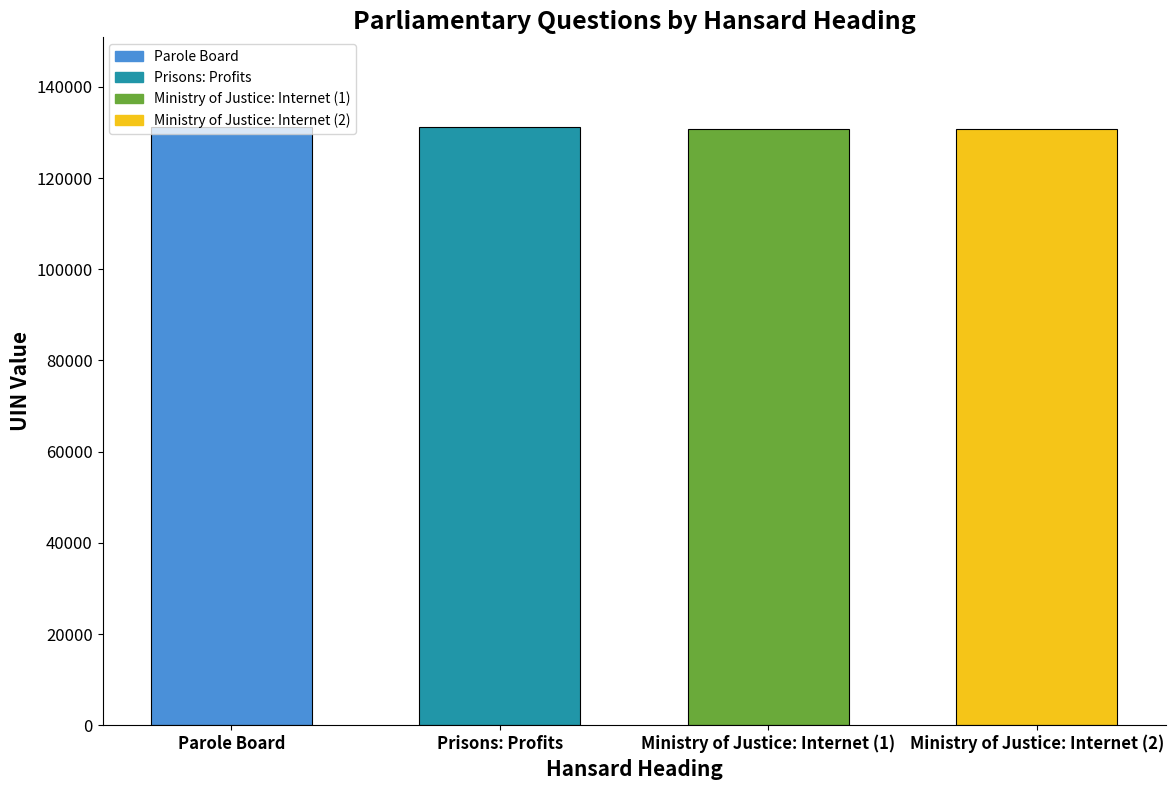

What is the change in value from Prisons: Profits to Ministry of Justice: Internet (1)?

-390